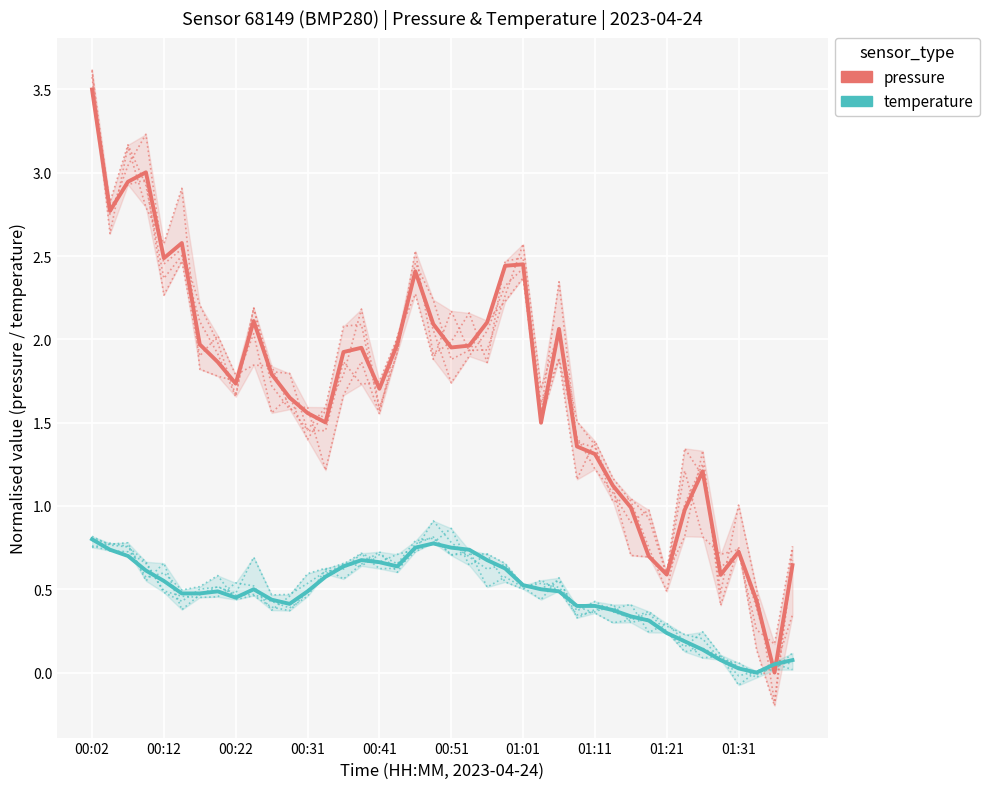

What is the sum of all temperature values?

18.7